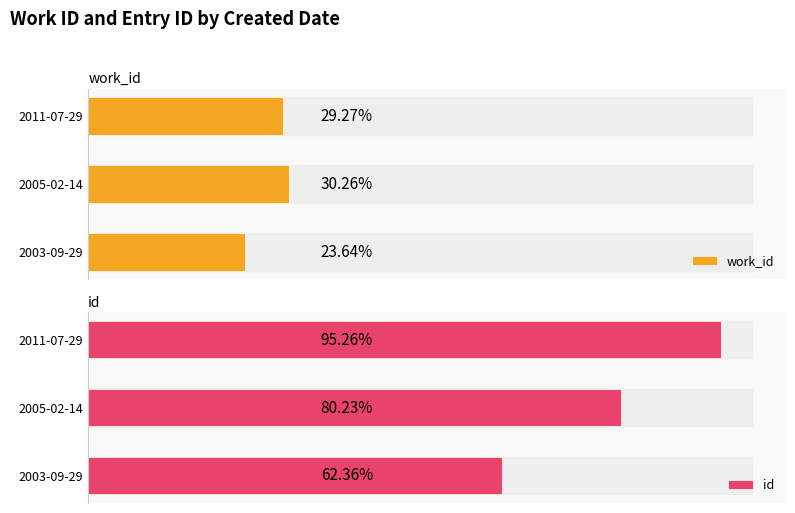

What are all the series names shown in the legend?

work_id, id